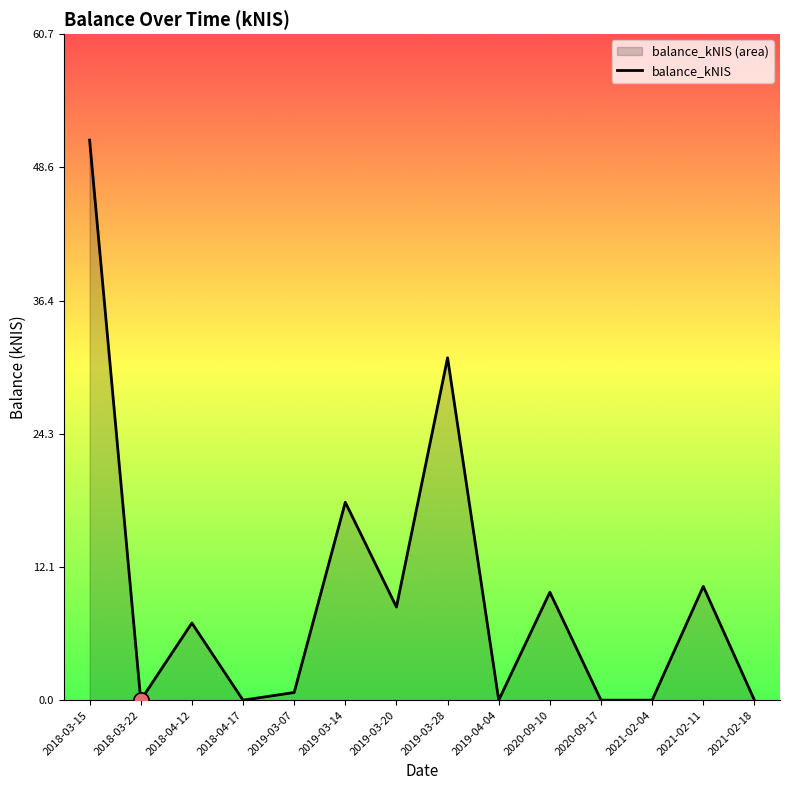

What is the change in value from 2018-03-15 to 2021-02-18?

-51.0